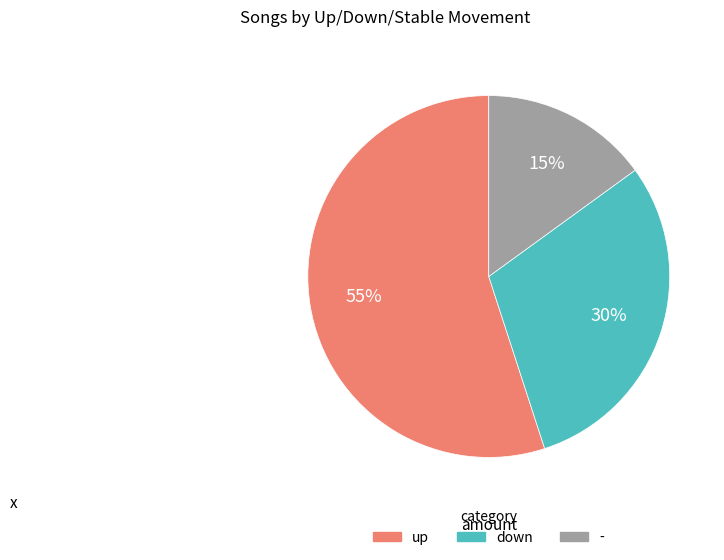

How many slices are in this pie chart?

3